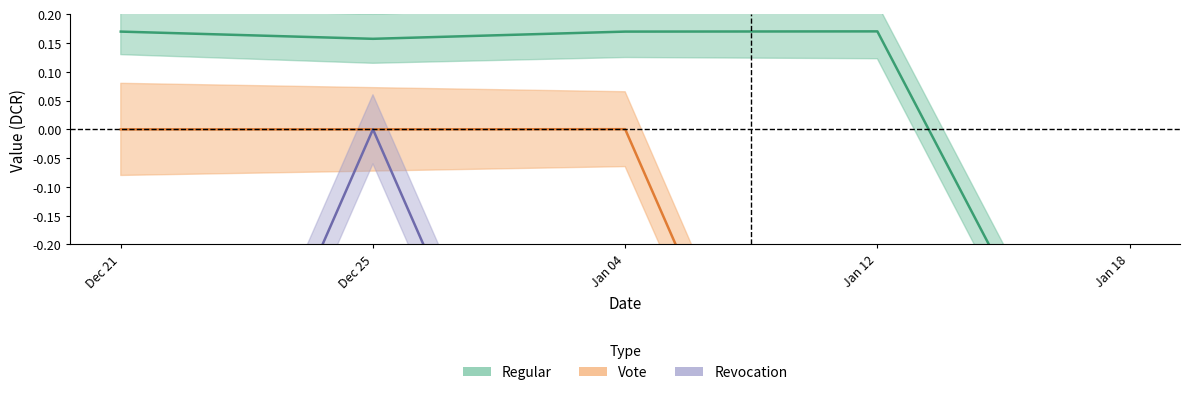

Which series has the largest total across all categories?

Regular_value